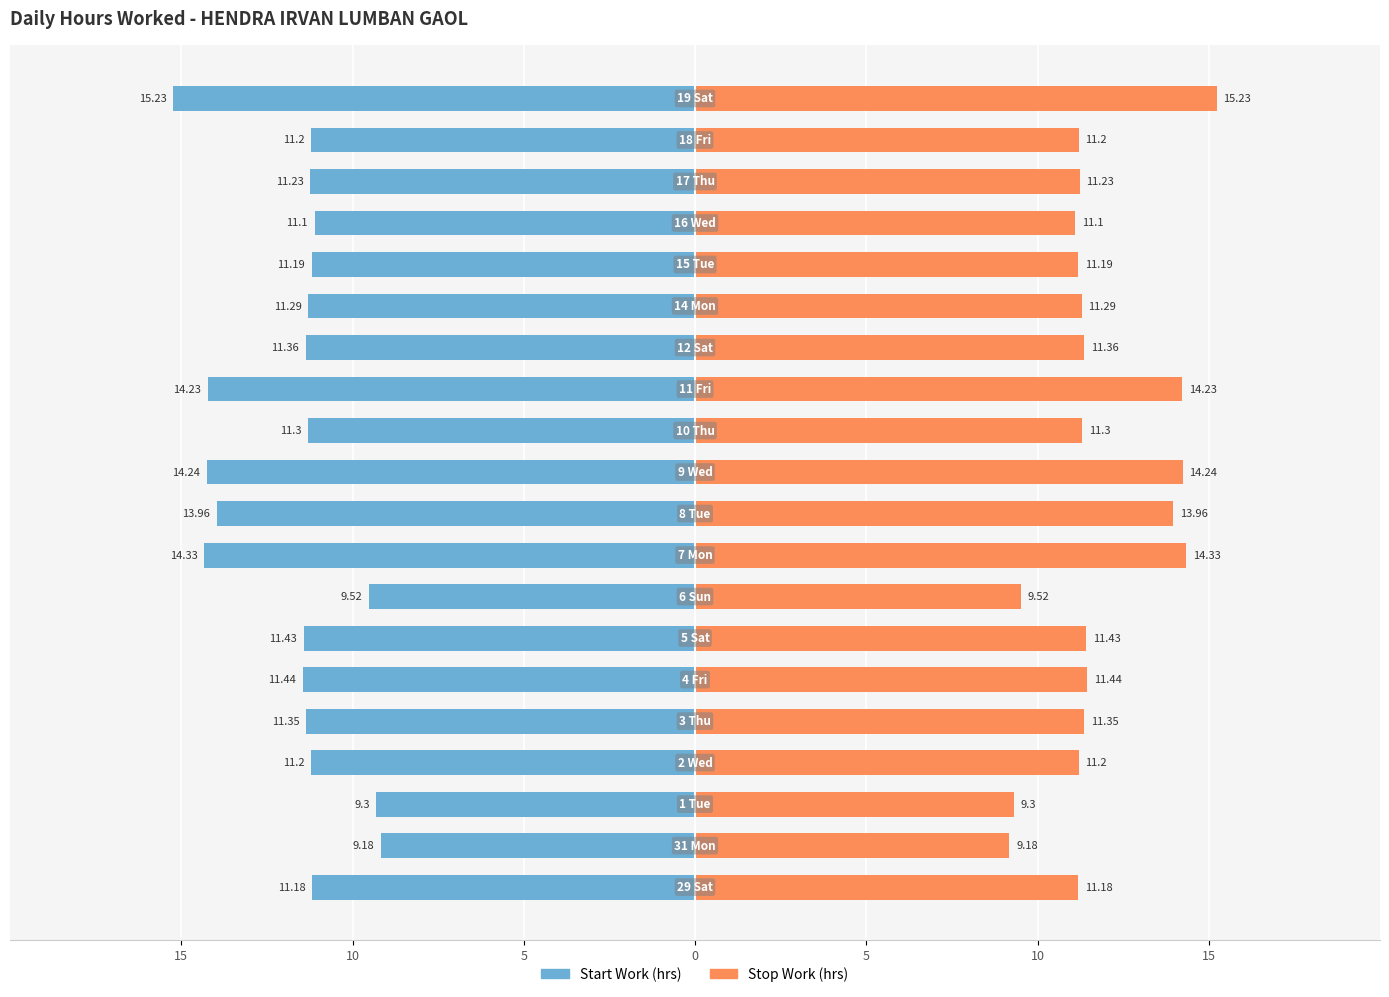

The value of Stop Work at 15 is 11.2. True or false?

True